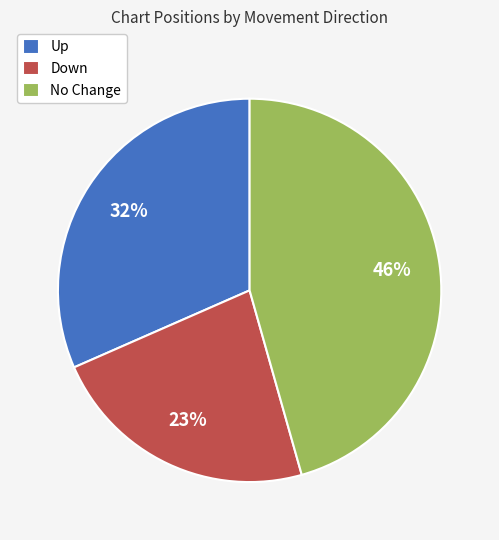

Which has a higher value, No Change or Down?

No Change